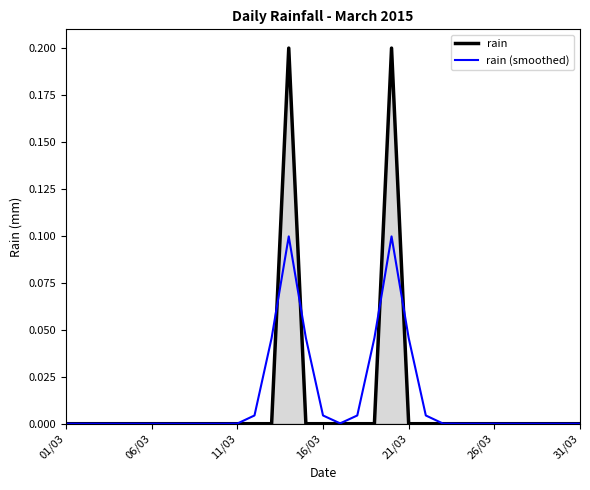

Which series has the largest range (max minus min)?

rain